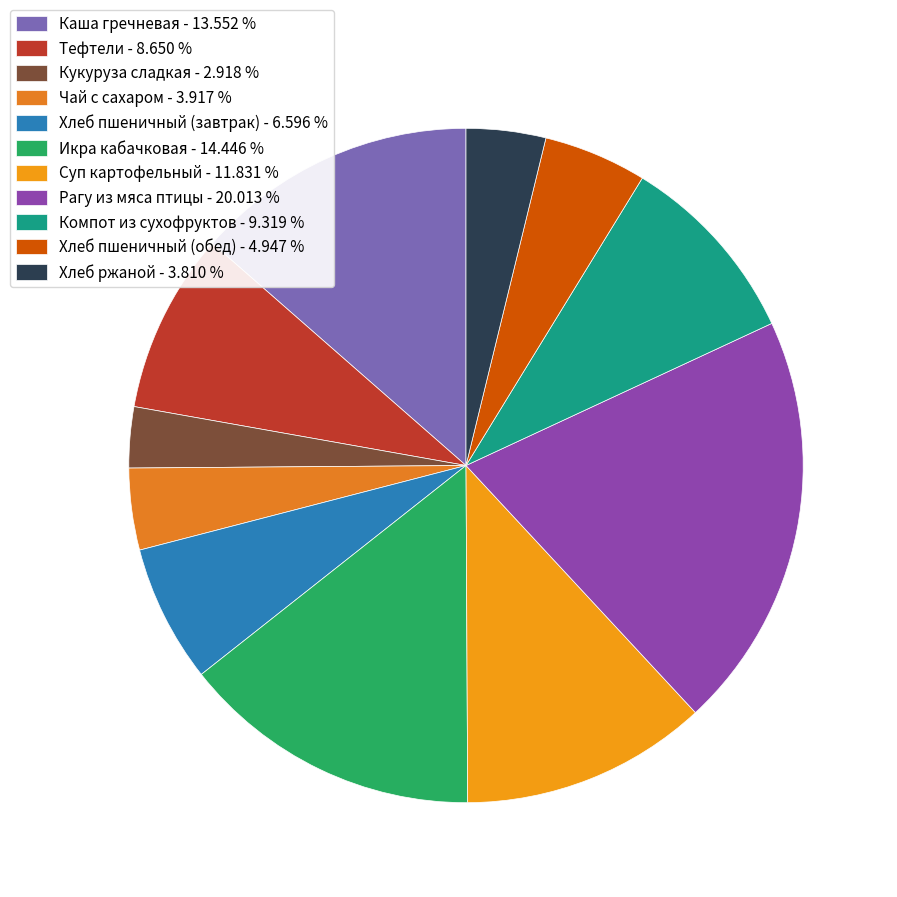

What is the ratio of the value at Кукуруза сладкая to the value at Рагу из мяса птицы?

0.1